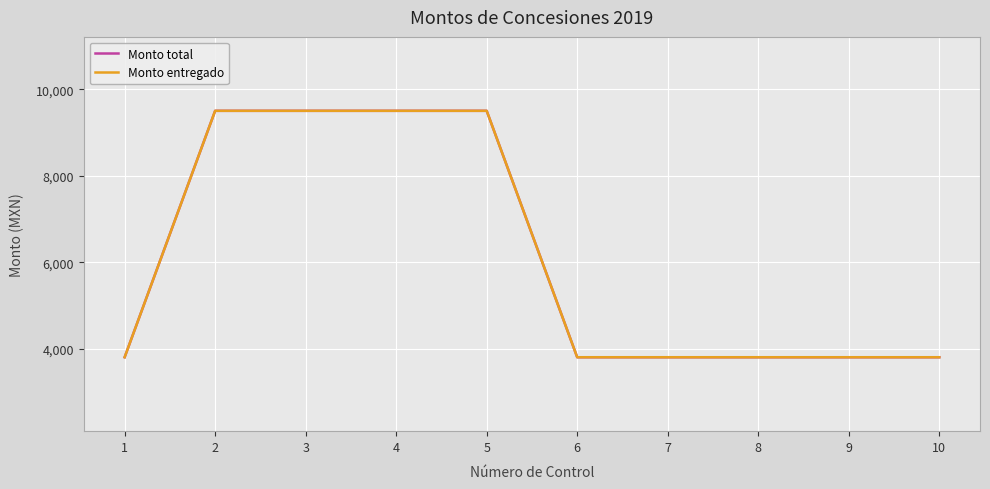

Is this an area chart (filled region under the line)?

No